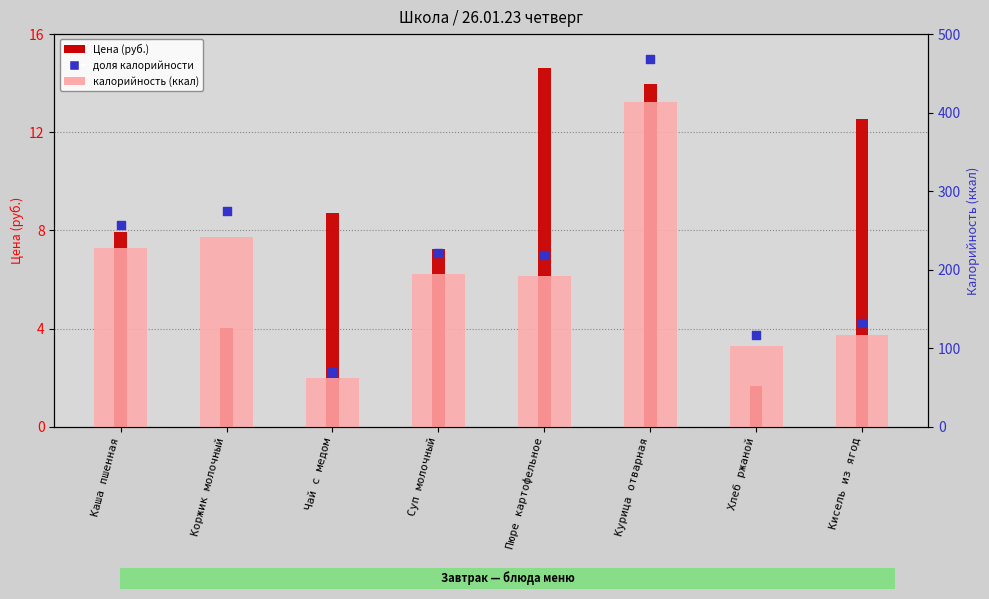

Is the value of доля калорийности at Пюре картофельное greater than the value of калорийность at Чай с медом?

No